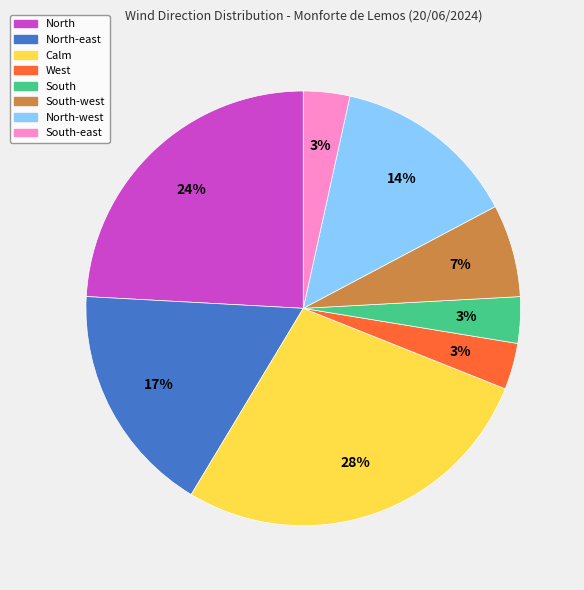

Count the number of slices in the pie.

8